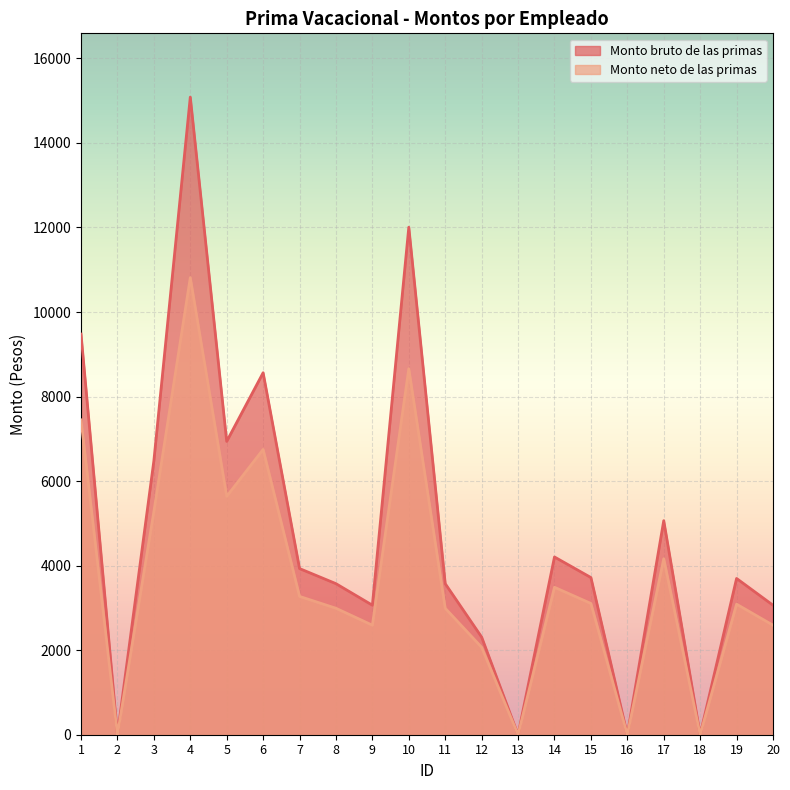

How many lines are shown in the chart?

2